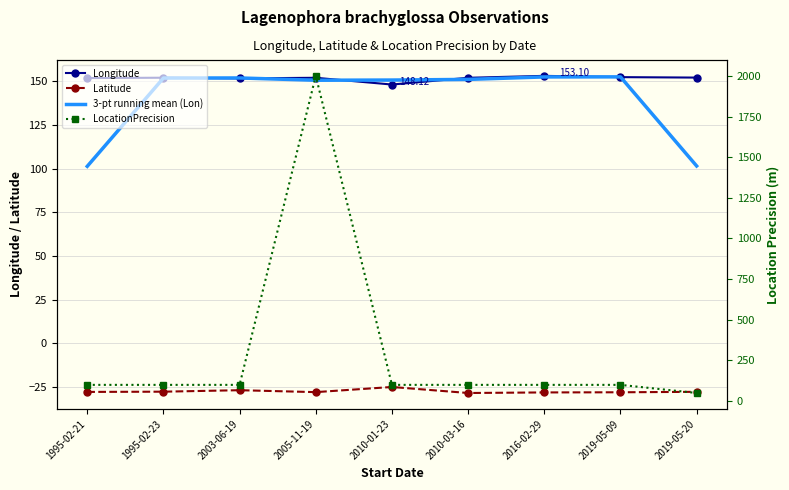

What is the label of the 1st point from the right?

2019-05-20